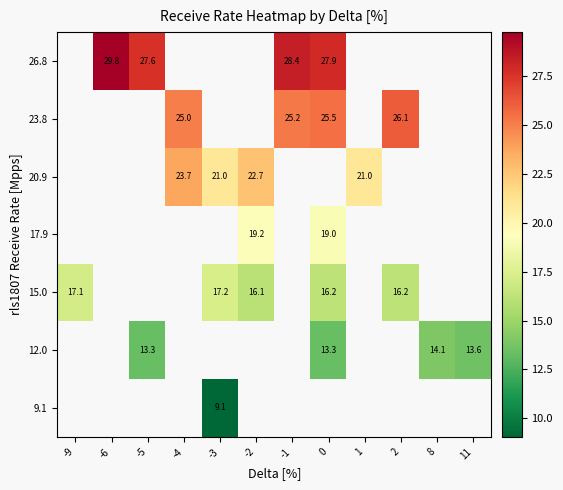

Which category has the highest value across all series?

-6